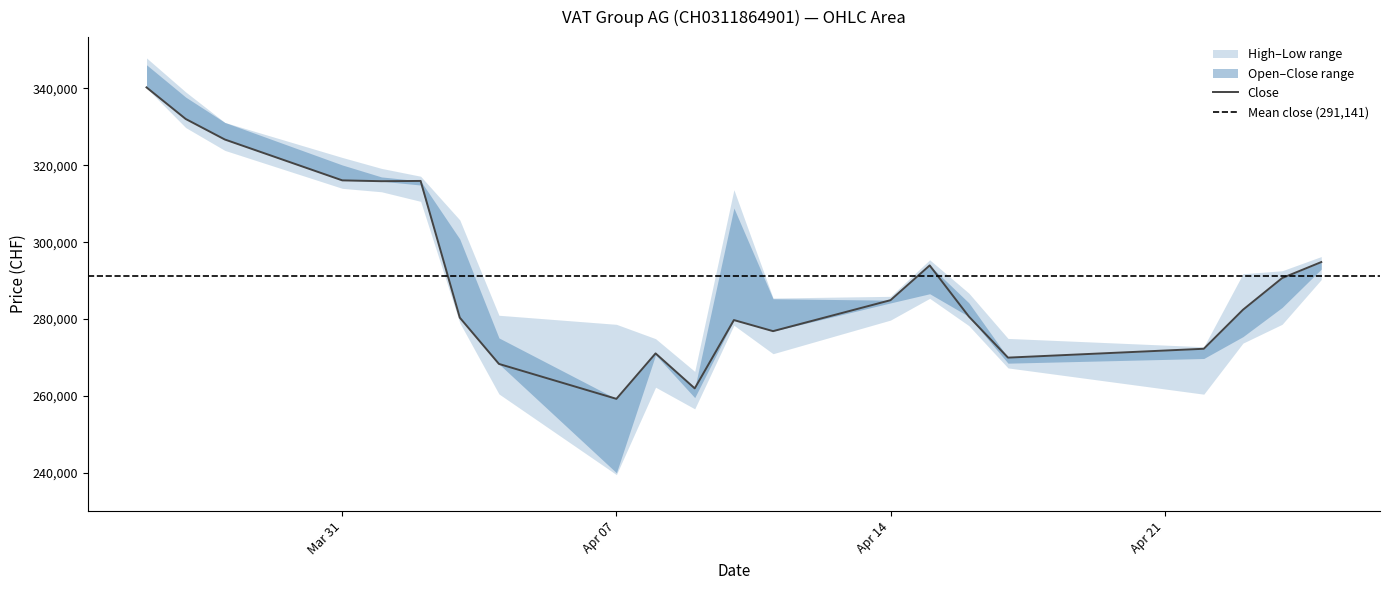

What is the smallest value displayed?

239500